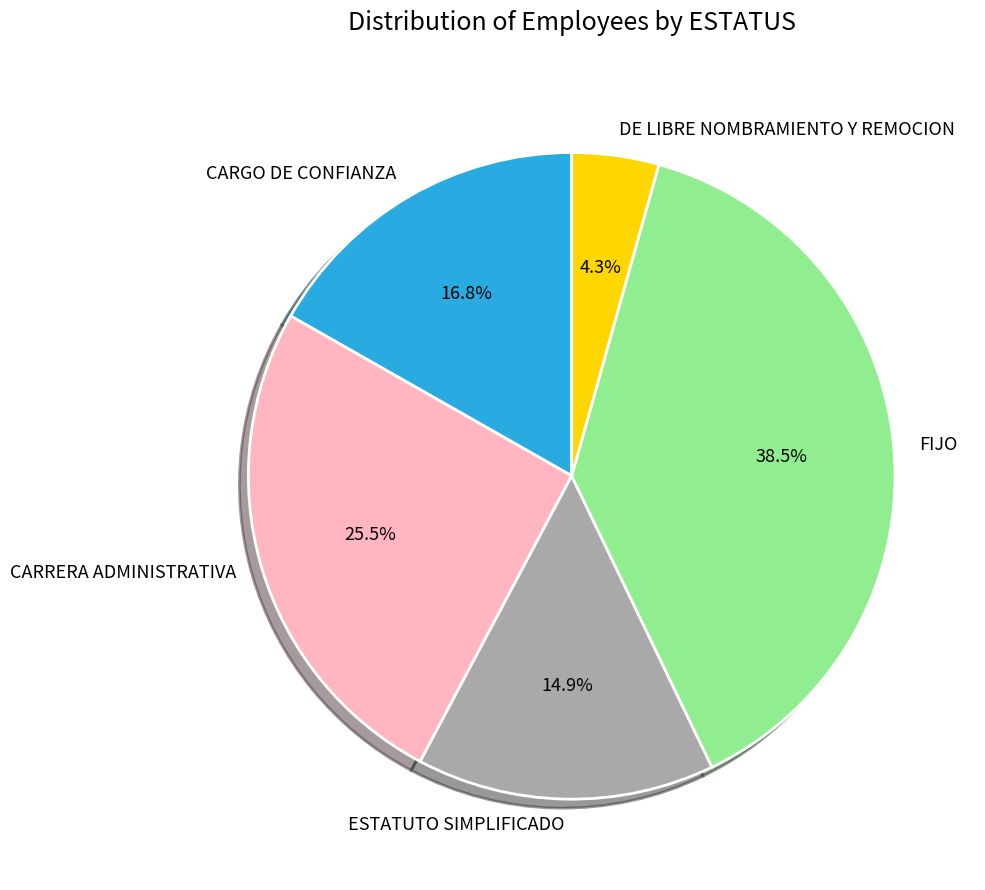

Between FIJO and CARGO DE CONFIANZA, which is larger?

FIJO